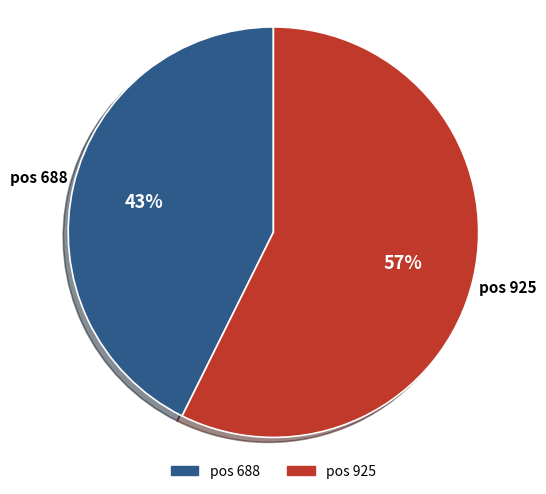

Is there a majority slice in this chart?

Yes